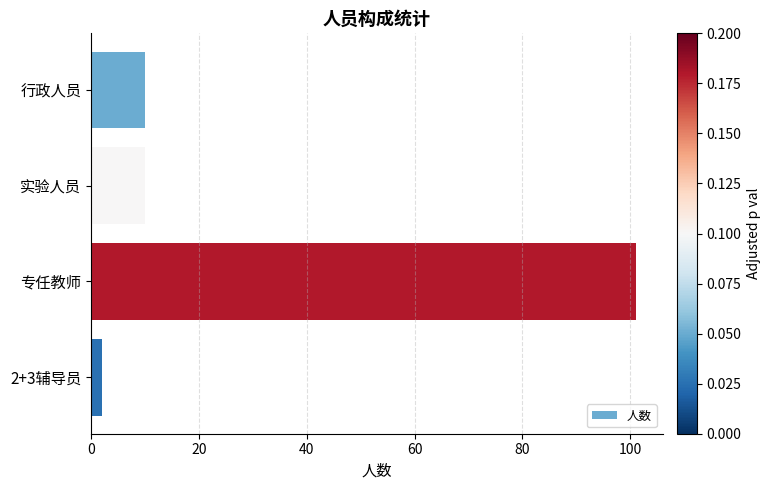

Reading top to bottom, extract all data points from this chart.

行政人员=10	实验人员=10	专任教师=101	2+3辅导员=2